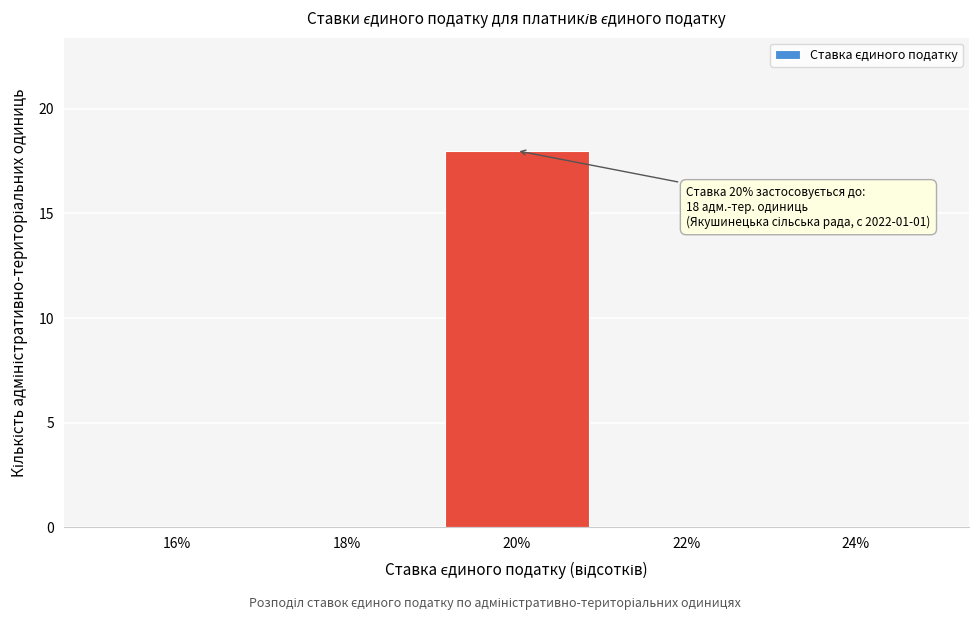

Which range on the x-axis has the tallest bar?

19 to 21